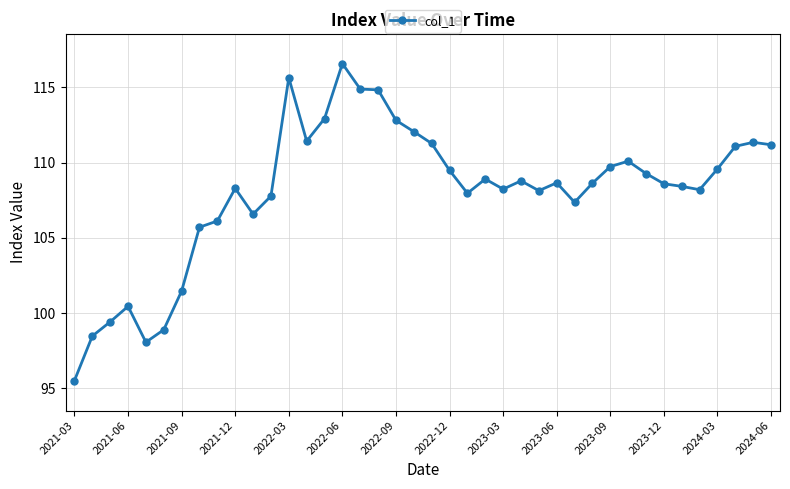

What is the value of the 30th point from the left?

108.6